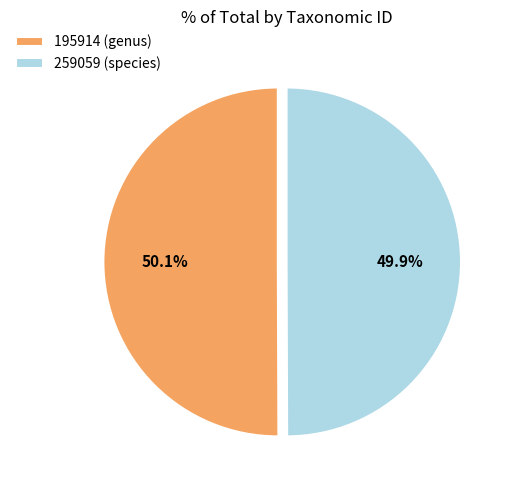

What is the total percentage of 195914 (genus) and 259059 (species)?

100.0%